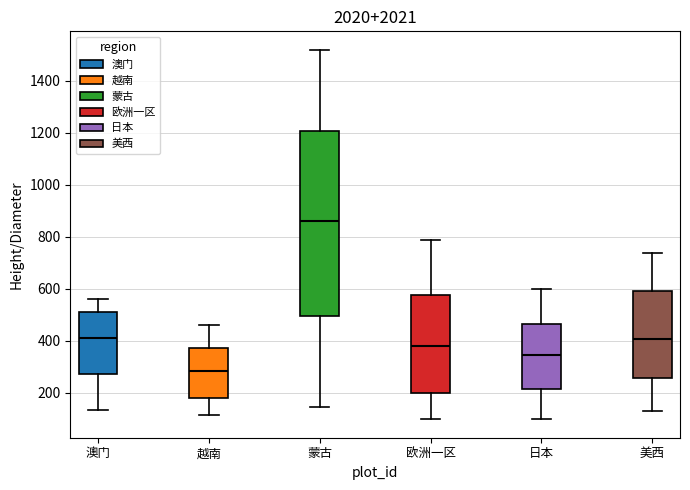

Reading left to right, read every box against the y-axis: the position of its median line, the range the box covers, and the ends of its whiskers. The values are not printed on the chart, so give them approximately, as read against the axis.

澳门: median 420, box 280 to 520, whiskers 140 to 560
越南: median 280, box 180 to 380, whiskers 120 to 460
蒙古: median 860, box 500 to 1200, whiskers 140 to 1520
欧洲一区: median 380, box 200 to 580, whiskers 100 to 780
日本: median 340, box 220 to 460, whiskers 100 to 600
美西: median 400, box 260 to 600, whiskers 120 to 740